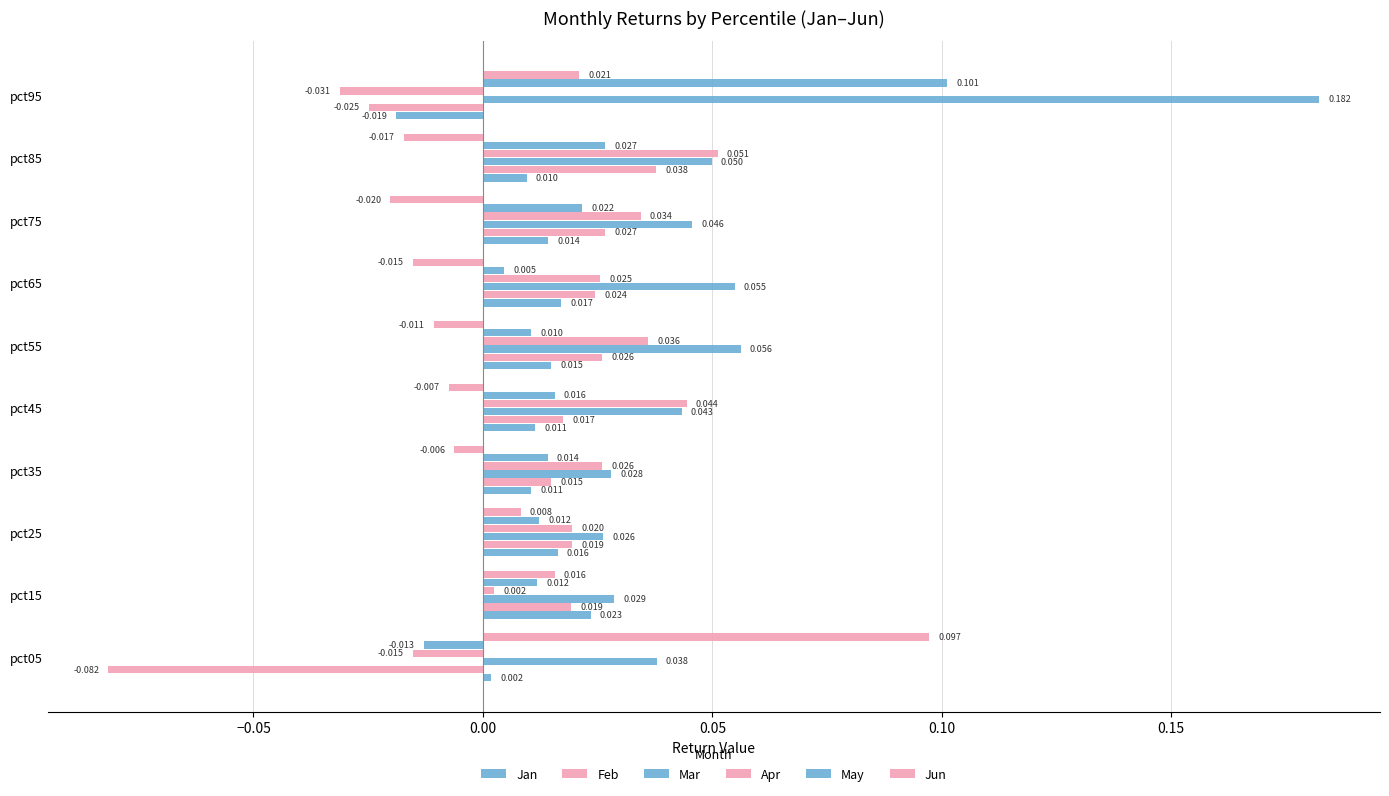

Which series has the widest spread of values?

Mar